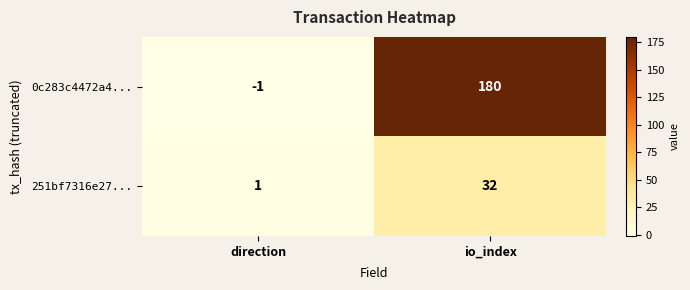

What is the difference between the maximum and minimum values in the 0c283c4472a4... series?

181